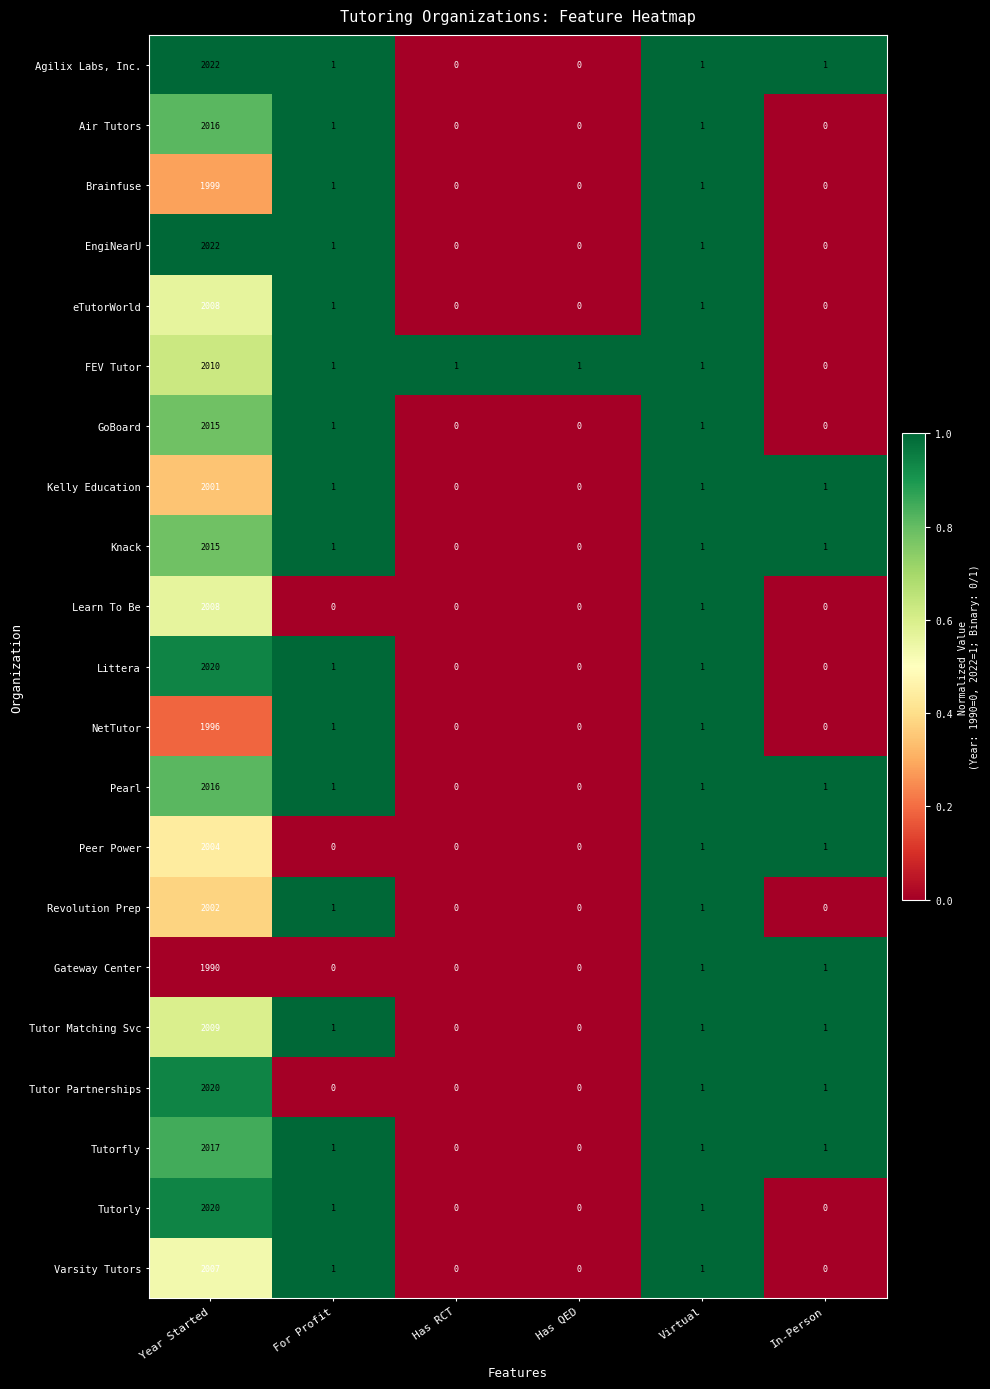

What is the maximum value for GoBoard?

2015